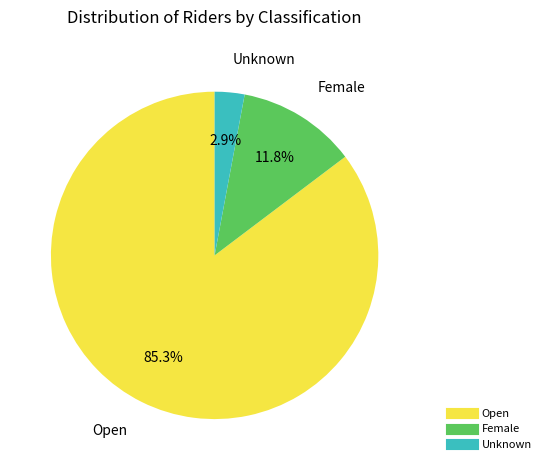

To the nearest percent, what is the difference between the Open and Unknown slice percentages?

82%